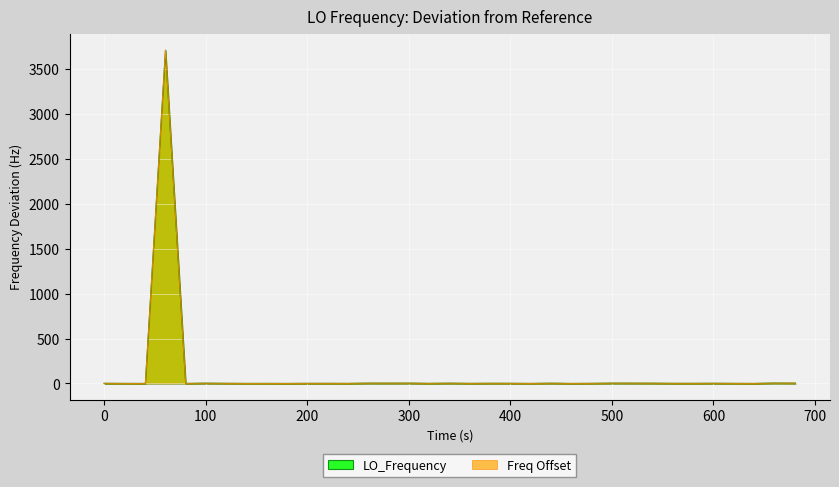

What is the maximum value for LO_Frequency?

3709.2